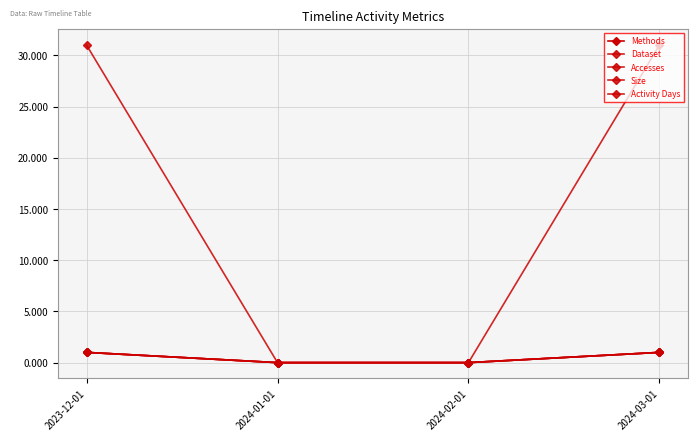

Is this an area chart (filled region under the line)?

No